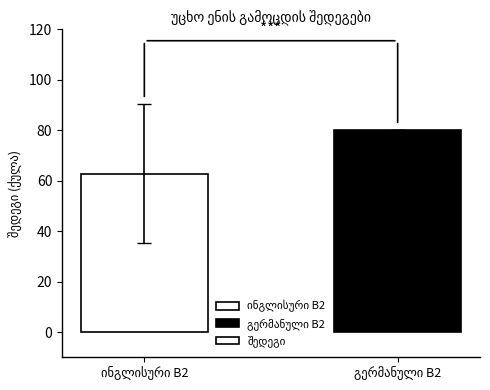

What is the sum of all values?

142.8